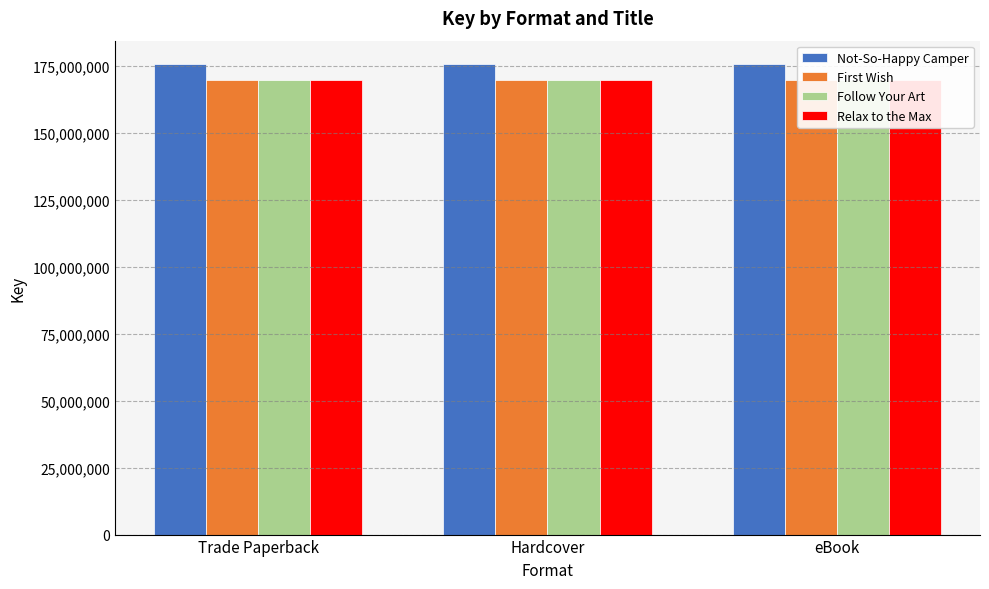

The value of Follow Your Art at Hardcover is 169897360. True or false?

True